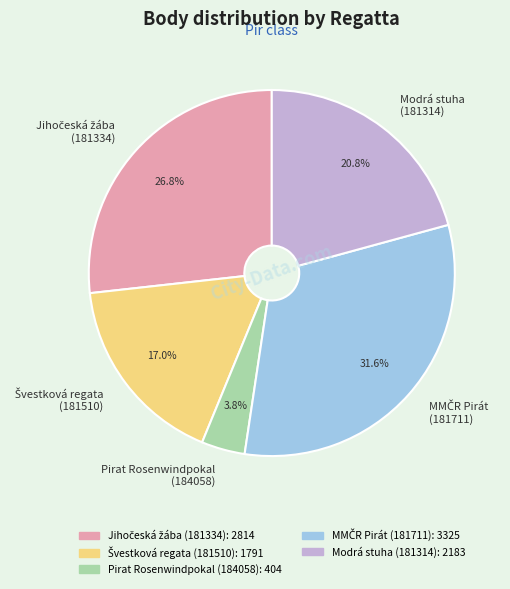

Which slice is the smallest?

Pirat Rosenwindpokal (184058)